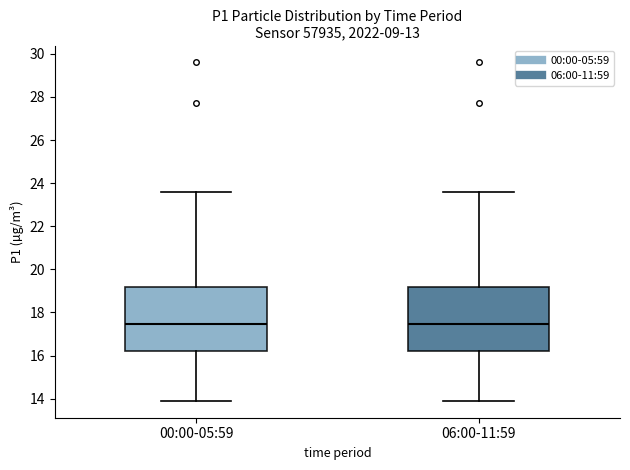

Reading left to right, transcribe this box plot: for each box, give where its median line is, the range the box spans, and where its two whiskers end, as read against the y-axis. The values are not printed on the chart, so give them approximately, as read against the axis.

00:00-05:59: median 17.4, box 16.2 to 19.2, whiskers 14.0 to 23.6
06:00-11:59: median 17.4, box 16.2 to 19.2, whiskers 14.0 to 23.6